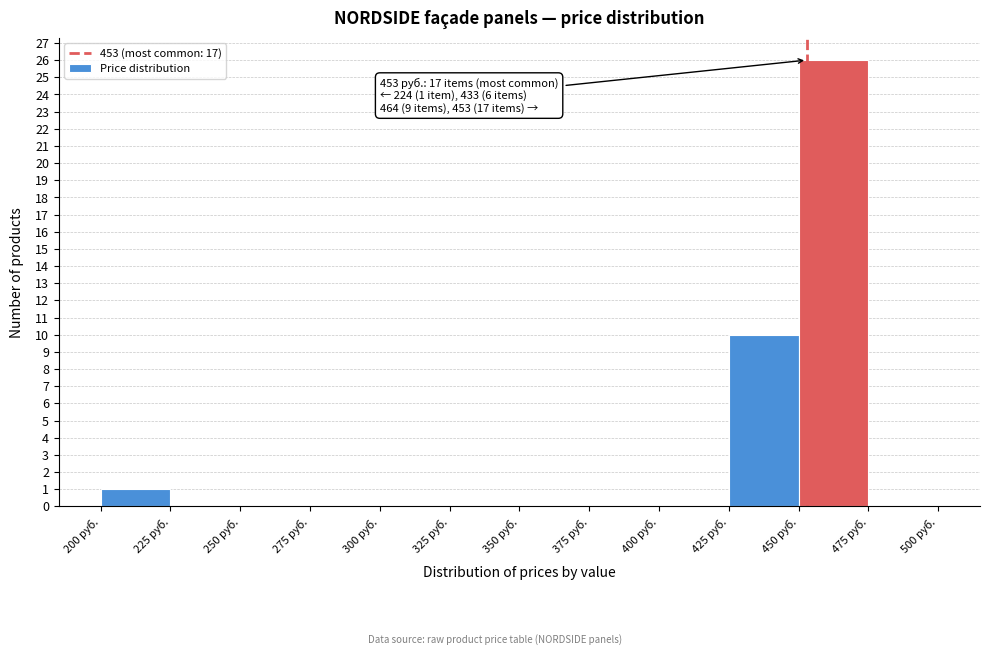

Which range on the x-axis has the tallest bar?

450 to 475